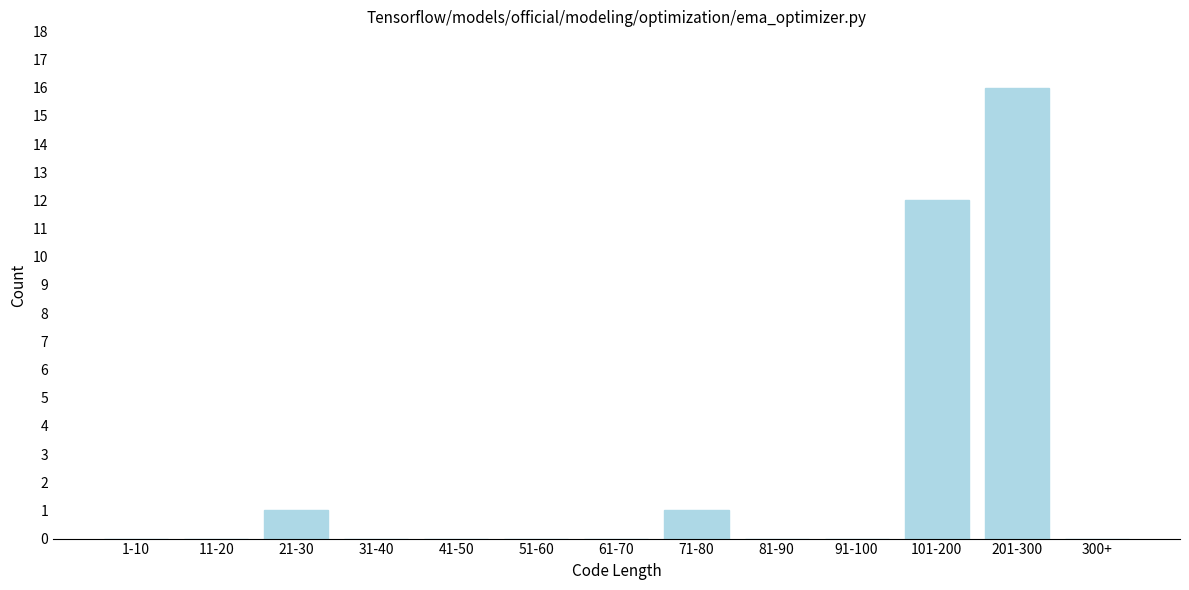

Reading right to left, transcribe all the data shown in this chart.

300+=0	201-300=16	101-200=12	91-100=0	81-90=0	71-80=1	61-70=0	51-60=0	41-50=0	31-40=0	21-30=1	11-20=0	1-10=0